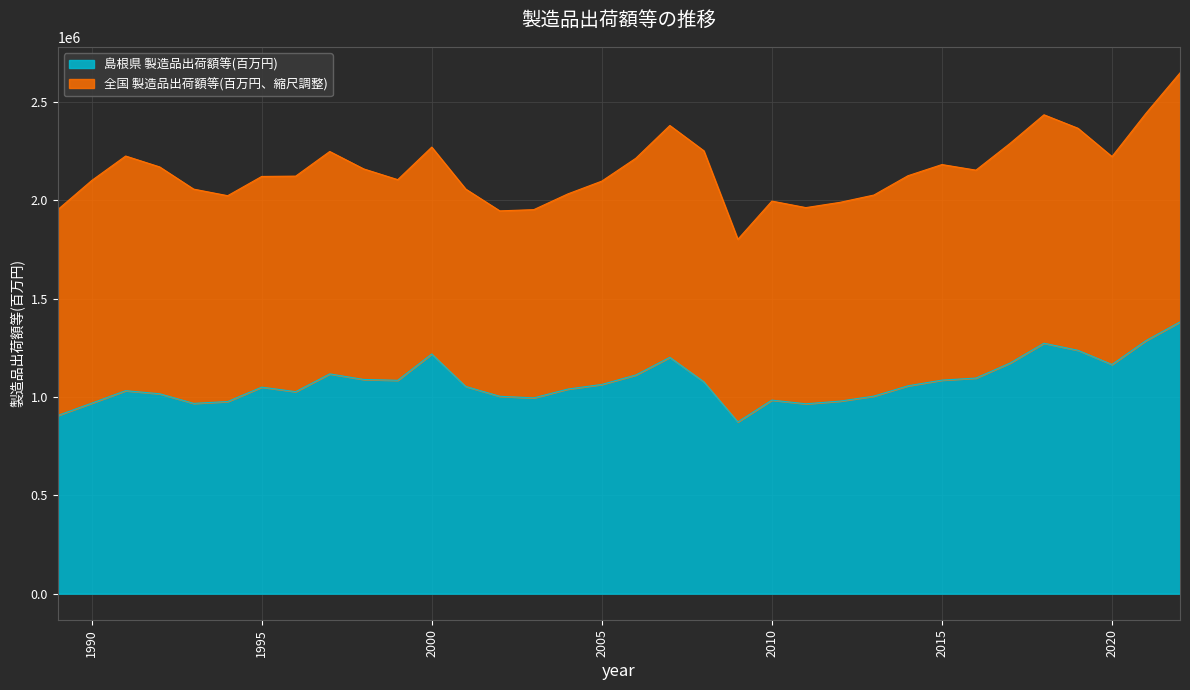

What is the sum of the values at 2019 and 2022?

2618612.0